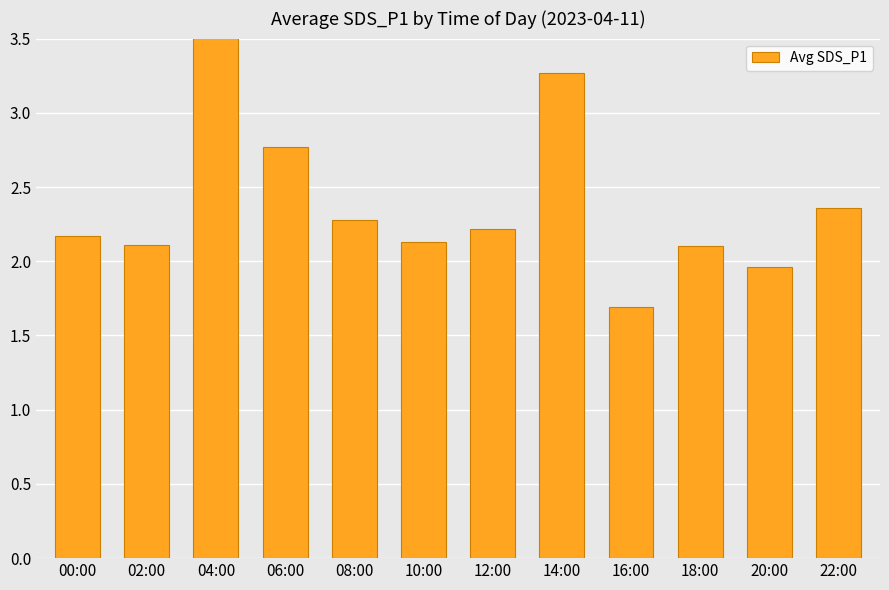

What value does the data have at 00:00?

2.2